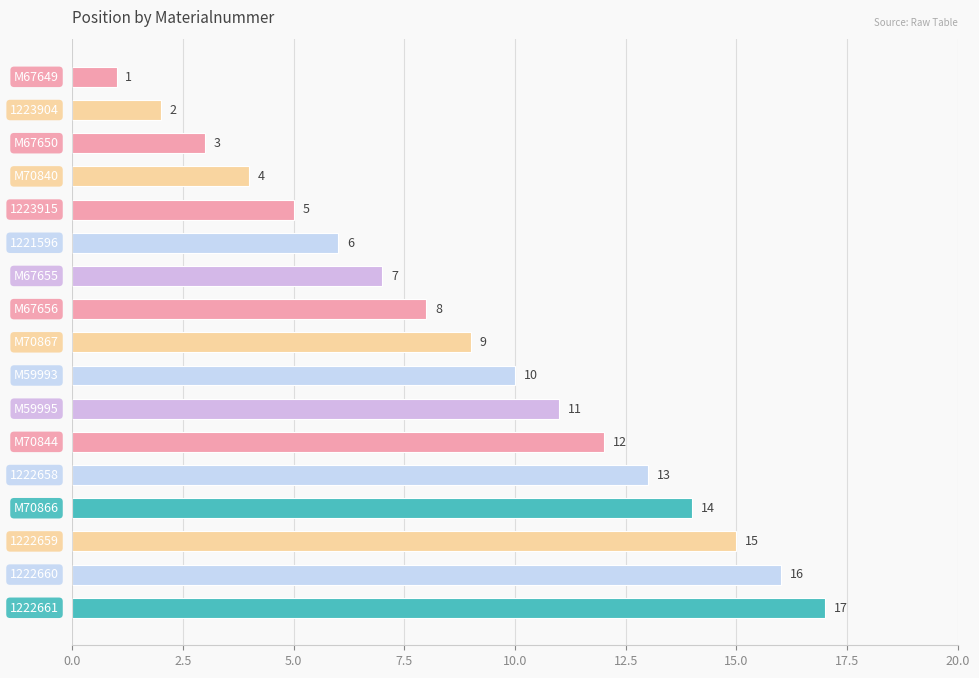

What is the value of the 8th bar from the top?

8